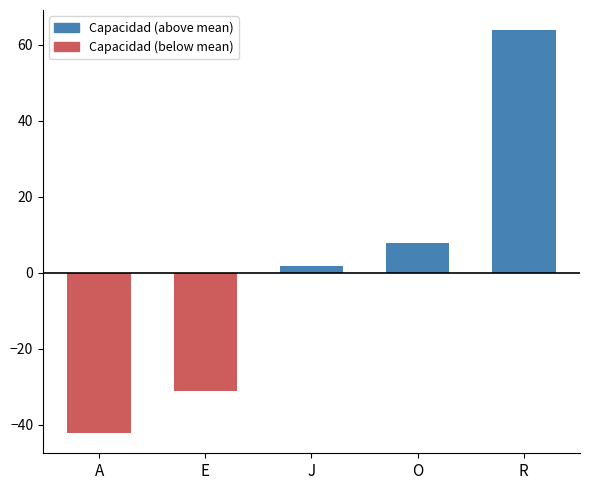

The value at E is -31.2. True or false?

True